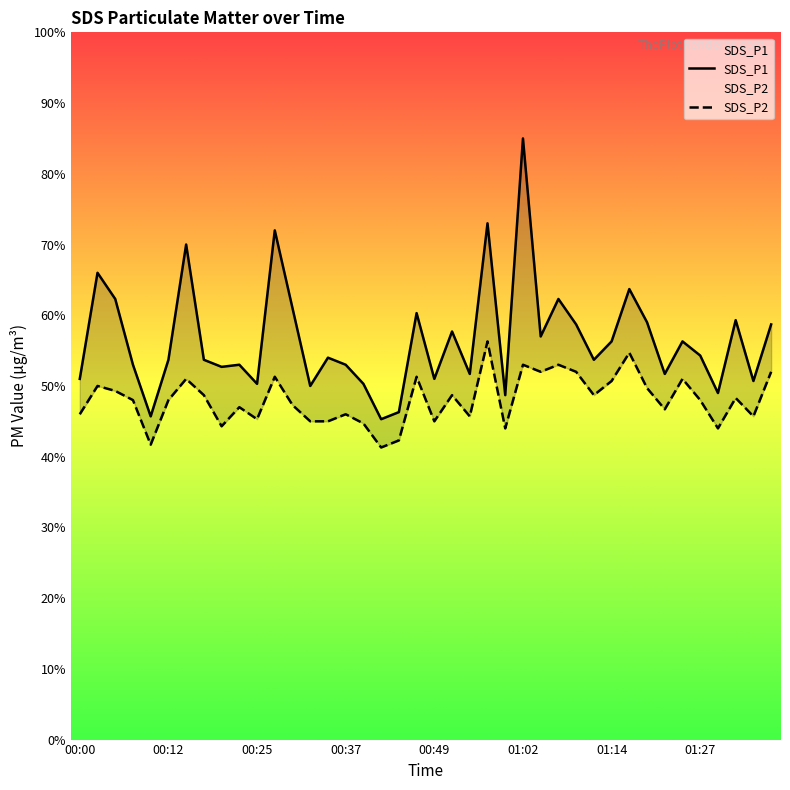

True or false: SDS_P1 and SDS_P2 cross at least once.

False